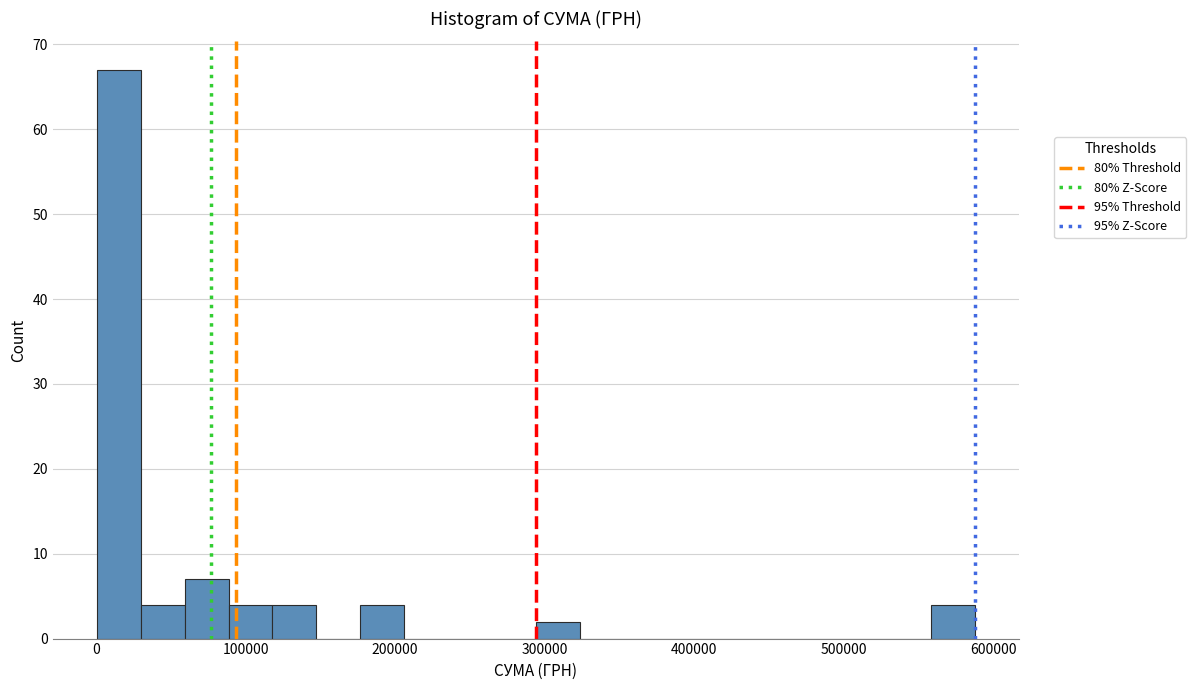

Around what value on the x-axis is the tallest bar? Give the approximate position of its centre, as read against the axis.

20000